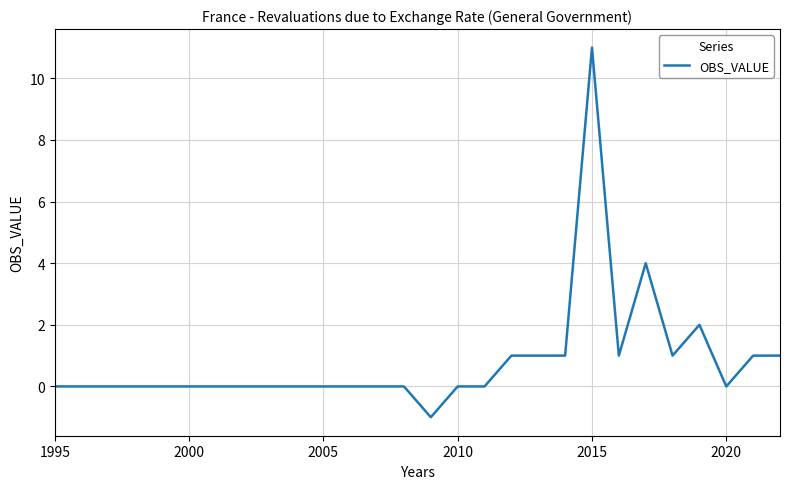

What is the greatest value displayed?

11